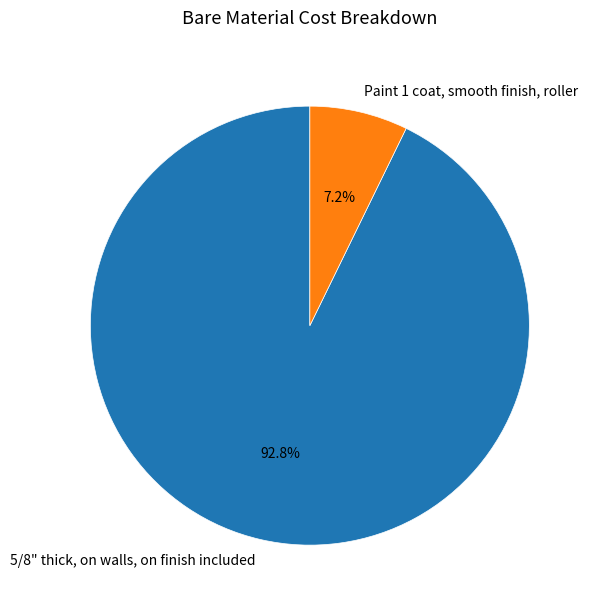

To the nearest percent, what portion does Paint 1 coat, smooth finish, roller represent?

7%